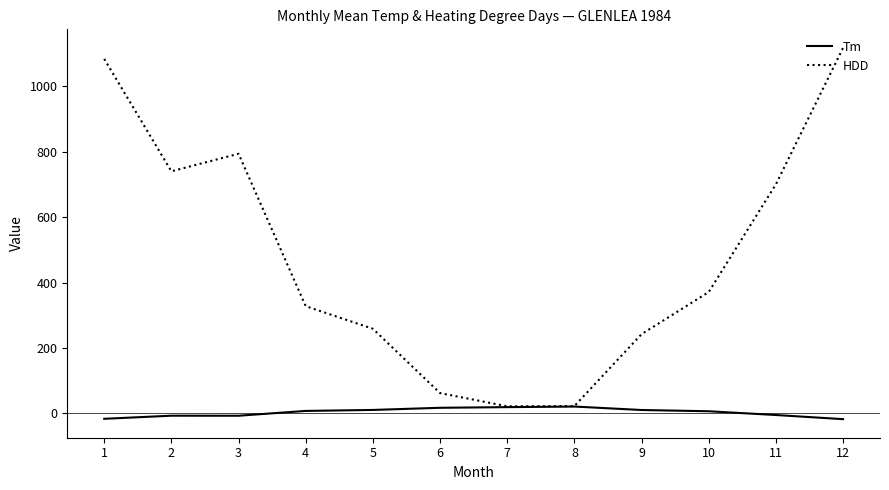

At which label does HDD first exceed 370?

1